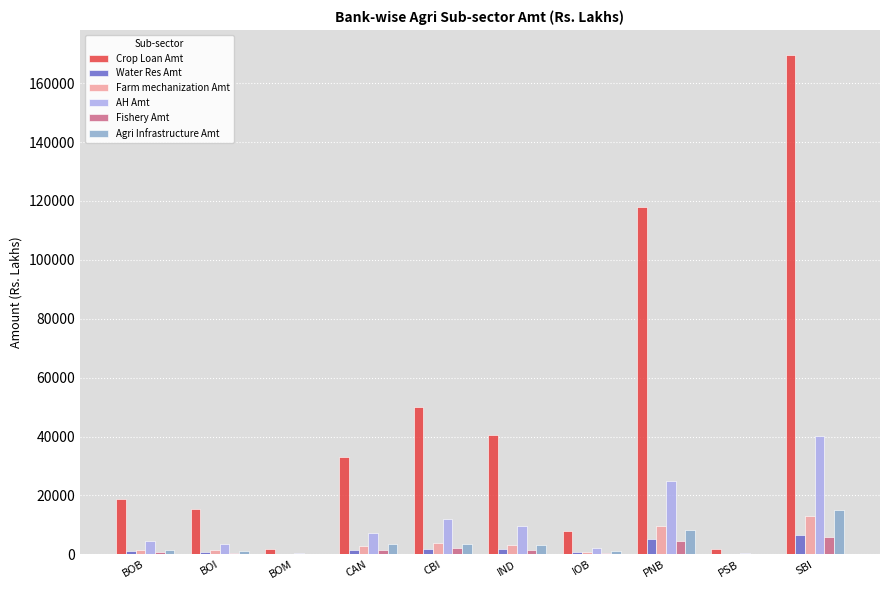

What is the total value across all series at SBI?

250231.5